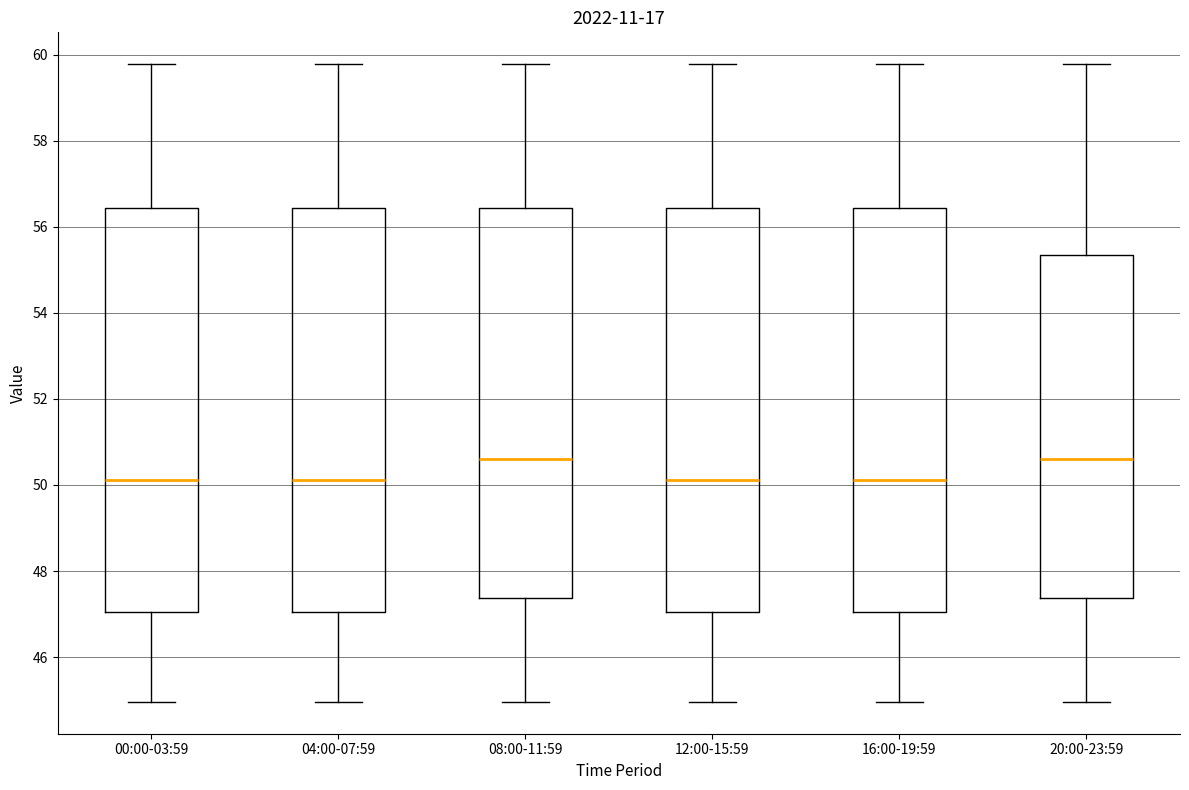

Reading left to right, read every box against the y-axis: the position of its median line, the range the box covers, and the ends of its whiskers. The values are not printed on the chart, so give them approximately, as read against the axis.

00:00-03:59: median 50.2, box 47.0 to 56.4, whiskers 45.0 to 59.8
04:00-07:59: median 50.2, box 47.0 to 56.4, whiskers 45.0 to 59.8
08:00-11:59: median 50.6, box 47.4 to 56.4, whiskers 45.0 to 59.8
12:00-15:59: median 50.2, box 47.0 to 56.4, whiskers 45.0 to 59.8
16:00-19:59: median 50.2, box 47.0 to 56.4, whiskers 45.0 to 59.8
20:00-23:59: median 50.6, box 47.4 to 55.4, whiskers 45.0 to 59.8